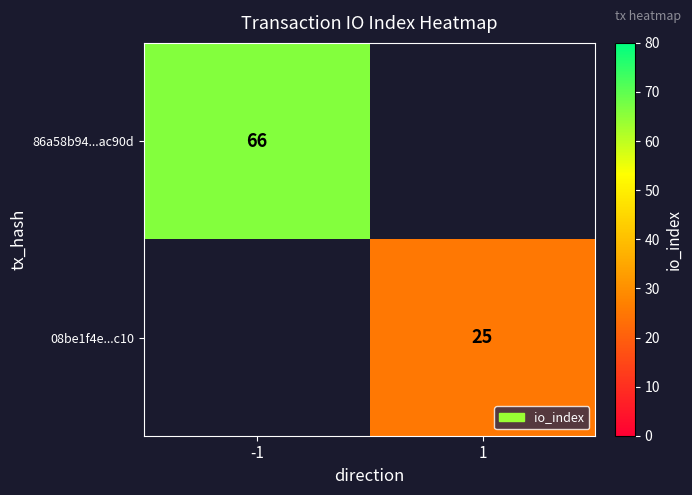

The 08be1f4e...c10 series shows 25 at 1. True or false?

True